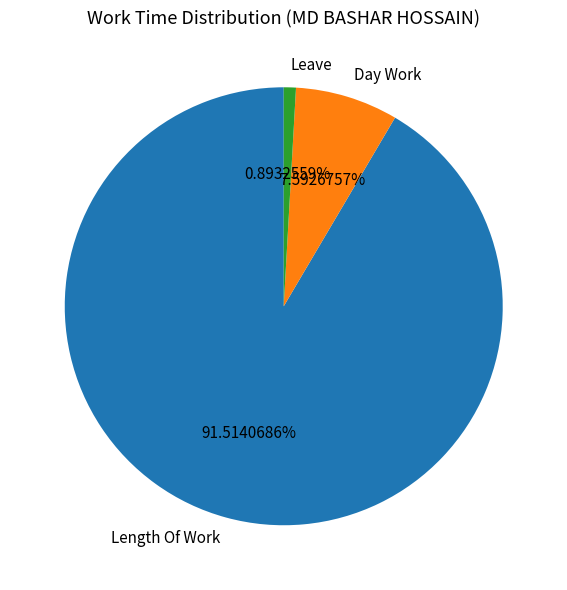

How many slices are in this pie chart?

3